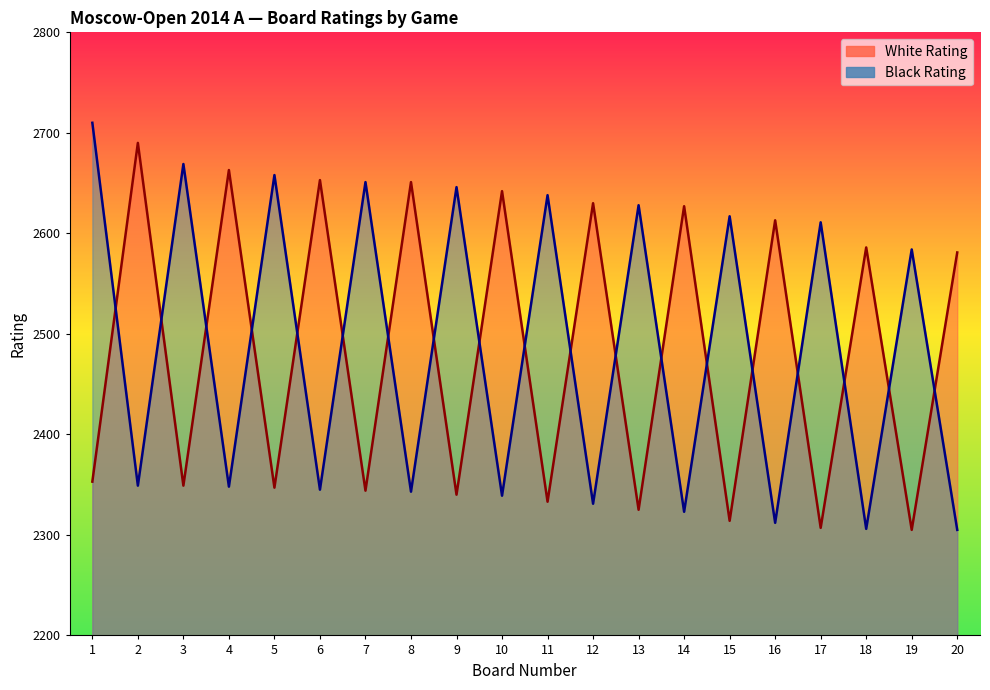

Which category has the lowest value in the White Rating series?

19